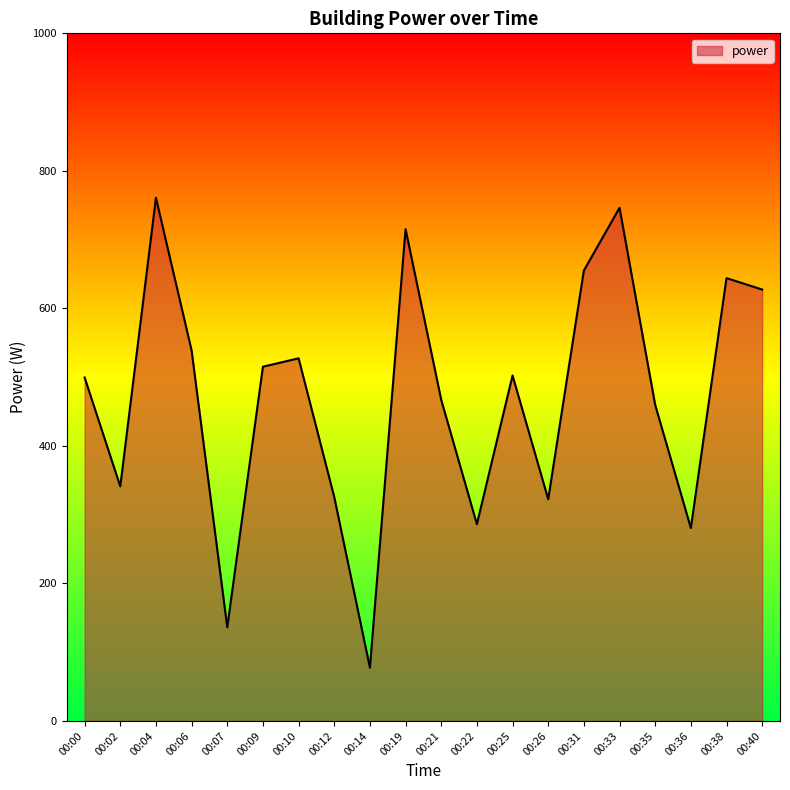

Does the chart display data point markers on the line(s)?

No